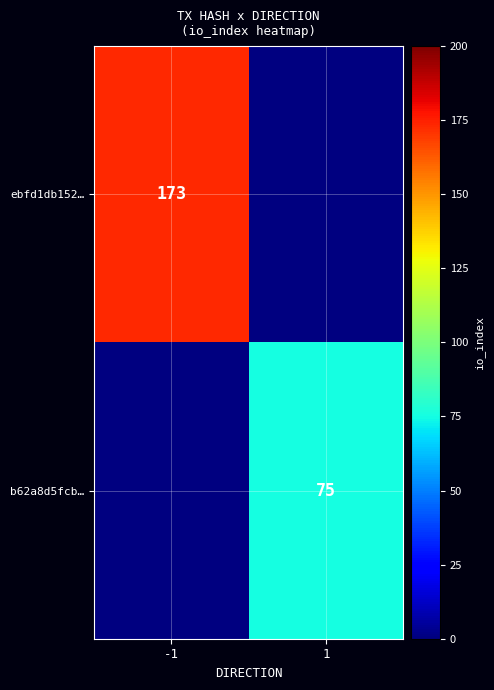

True or false: ebfd1db152… has a value of 271.6 at -1.

False